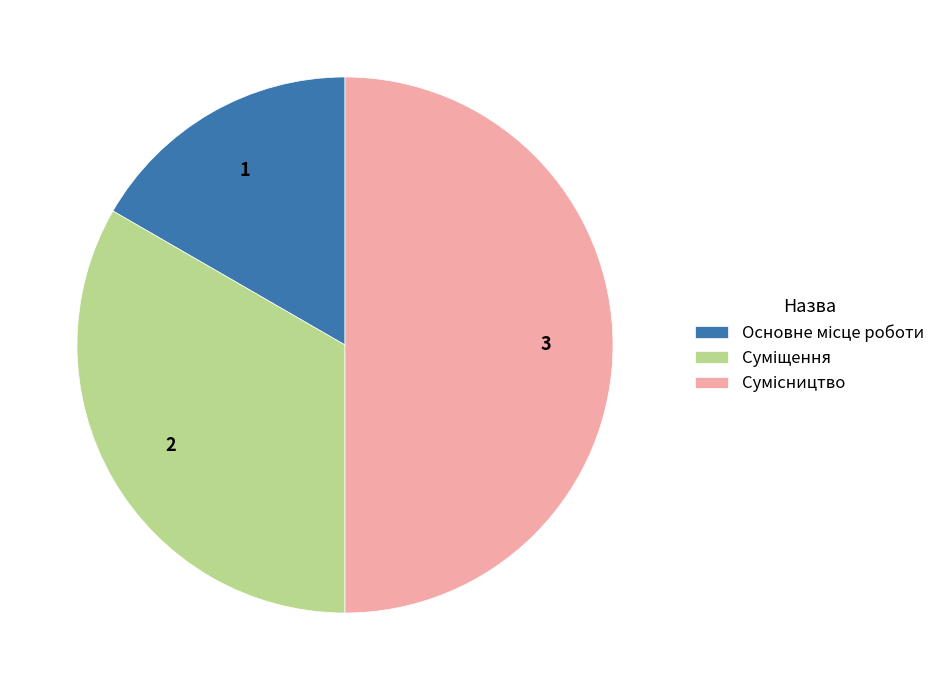

What percentage is the Сумісництво slice, to the nearest percent?

50%